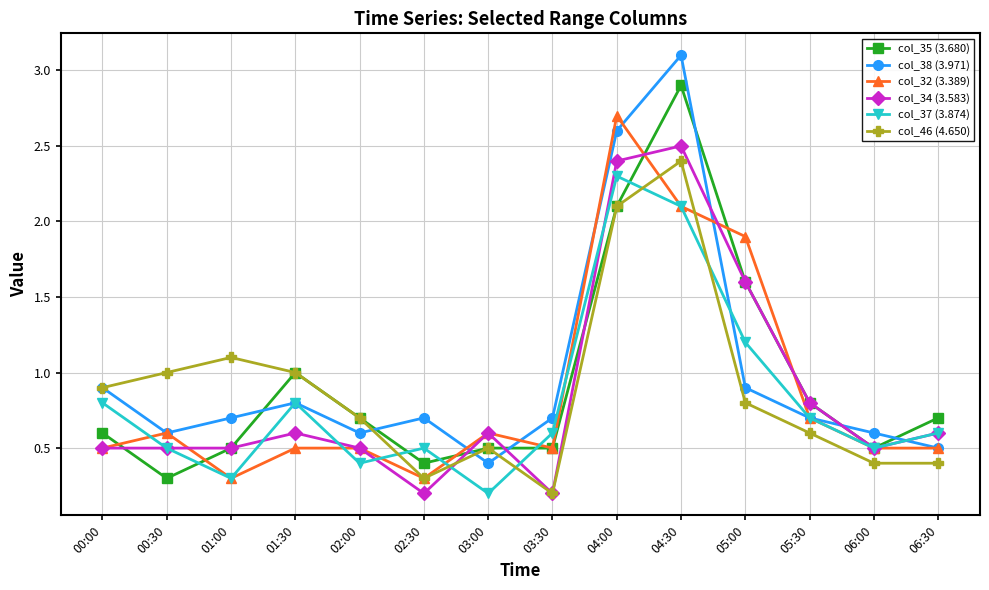

Which series has the largest total across all categories?

col_38 (3.971)